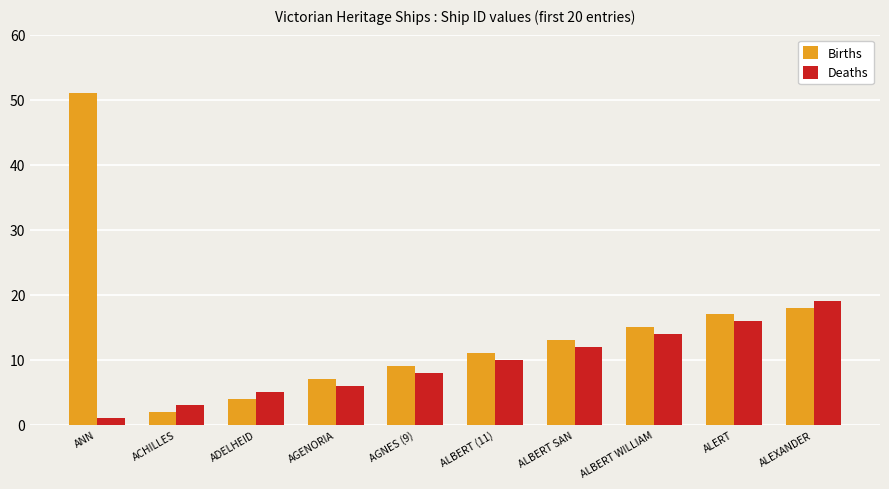

What is the sum of all Births values?

147